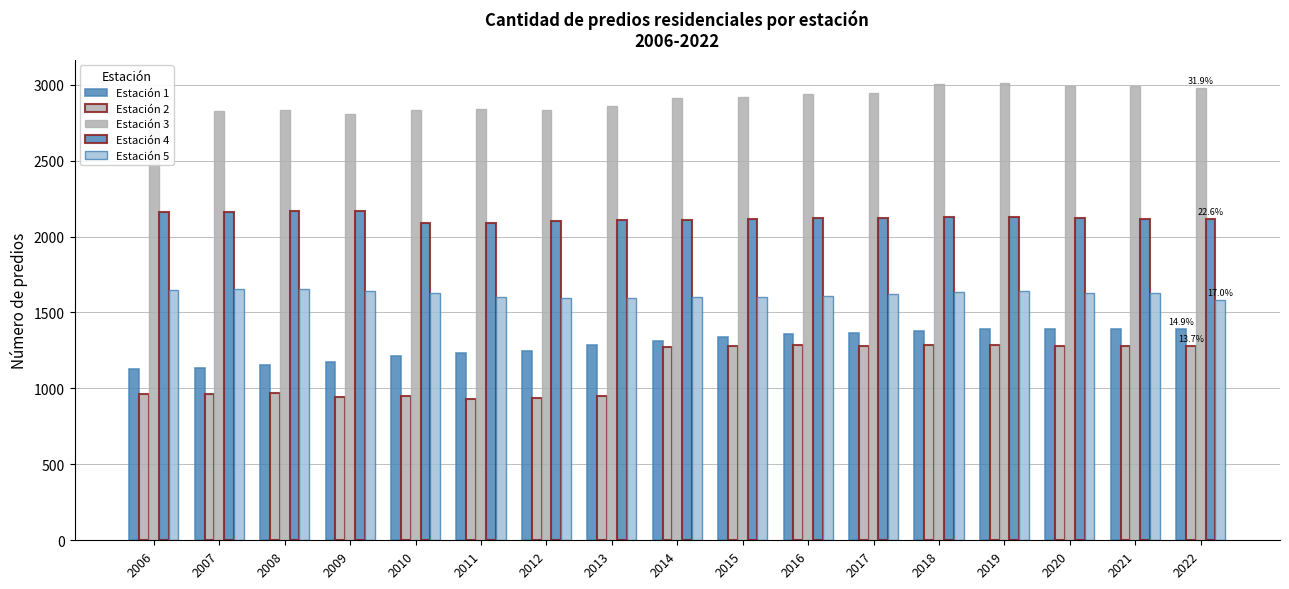

The Estación 2 series shows 1413 at 2009. True or false?

False